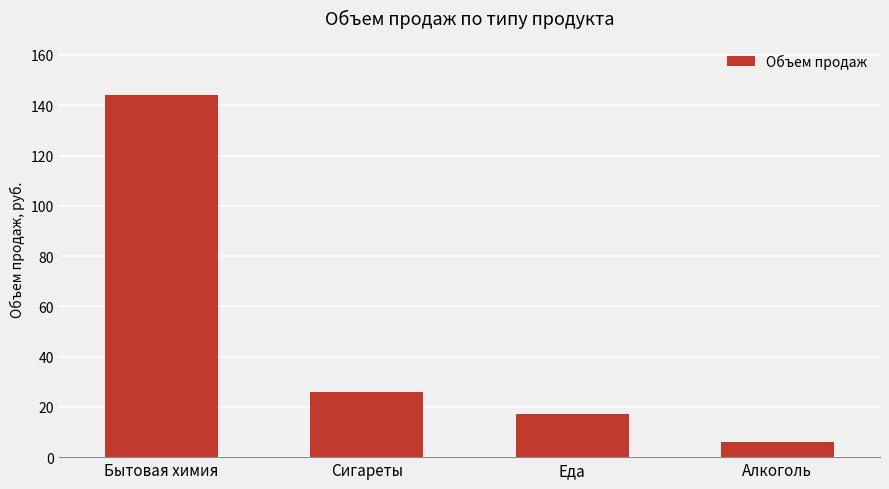

What is the difference between the values at Алкоголь and Бытовая химия?

138